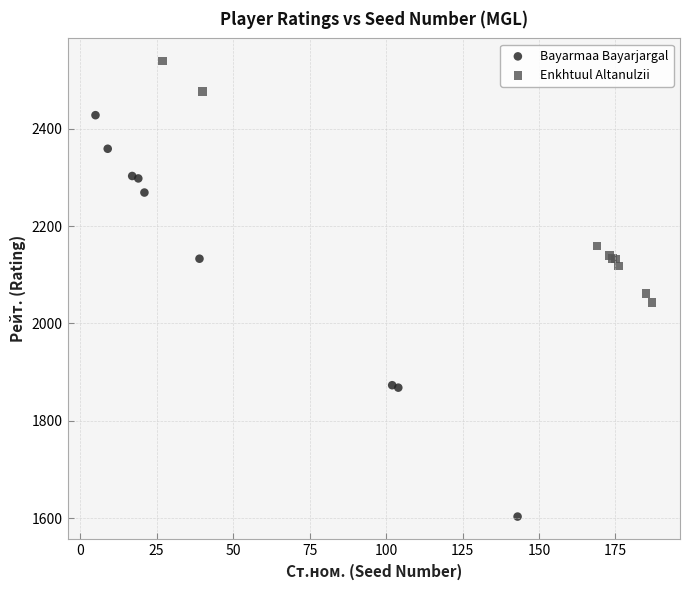

Which series reaches the minimum Y coordinate?

Bayarmaa Bayarjargal